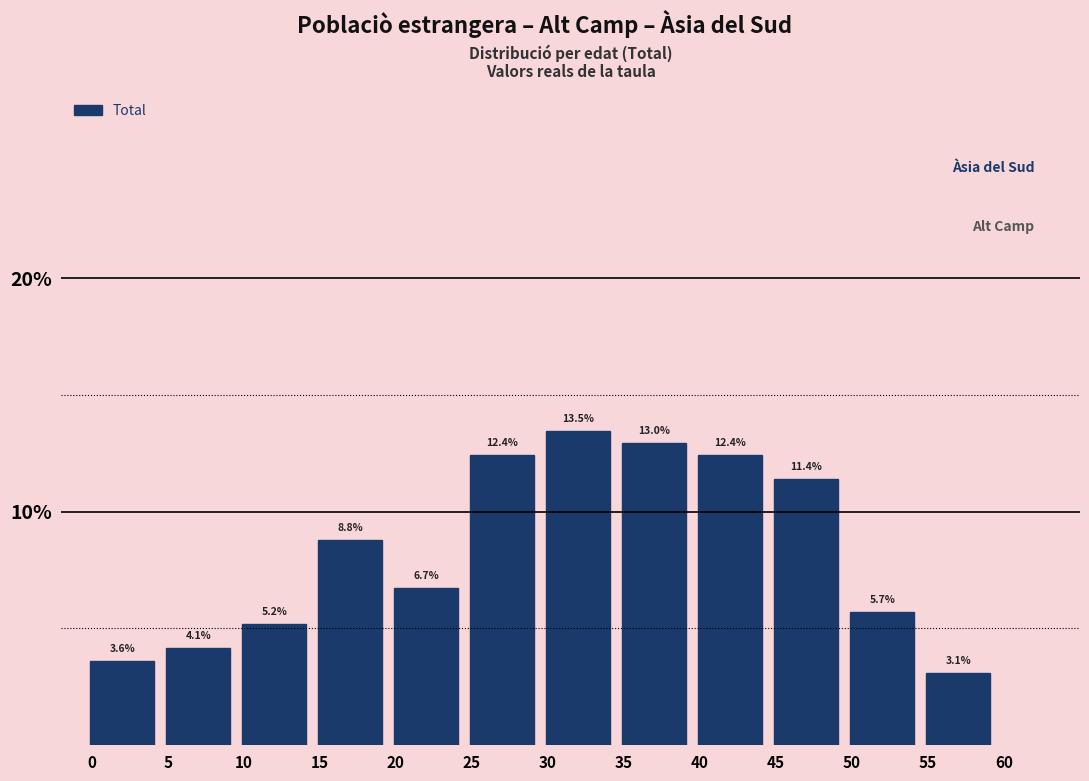

Reading left to right, extract all data points from this chart.

0=3.6	5=4.1	10=5.2	15=8.8	20=6.7	25=12.4	30=13.5	35=13.0	40=12.4	45=11.4	50=5.7	55=3.1